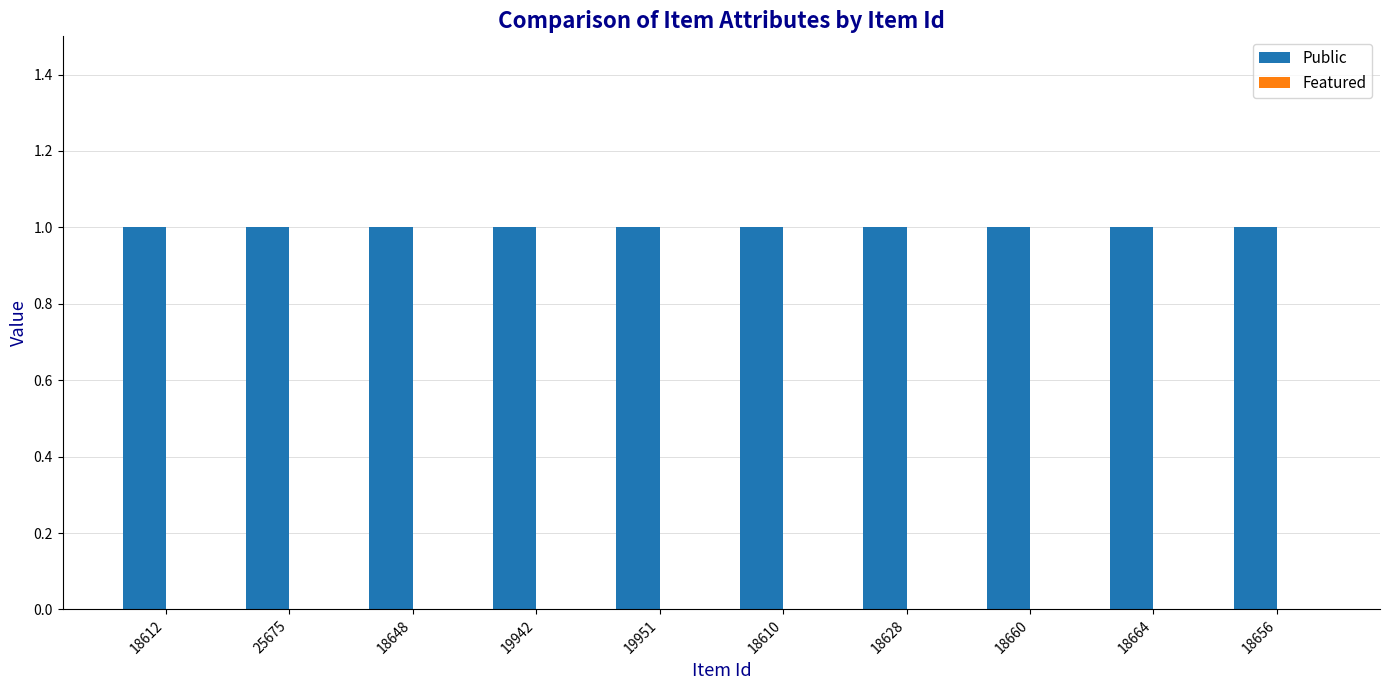

What is the minimum value for Public?

1